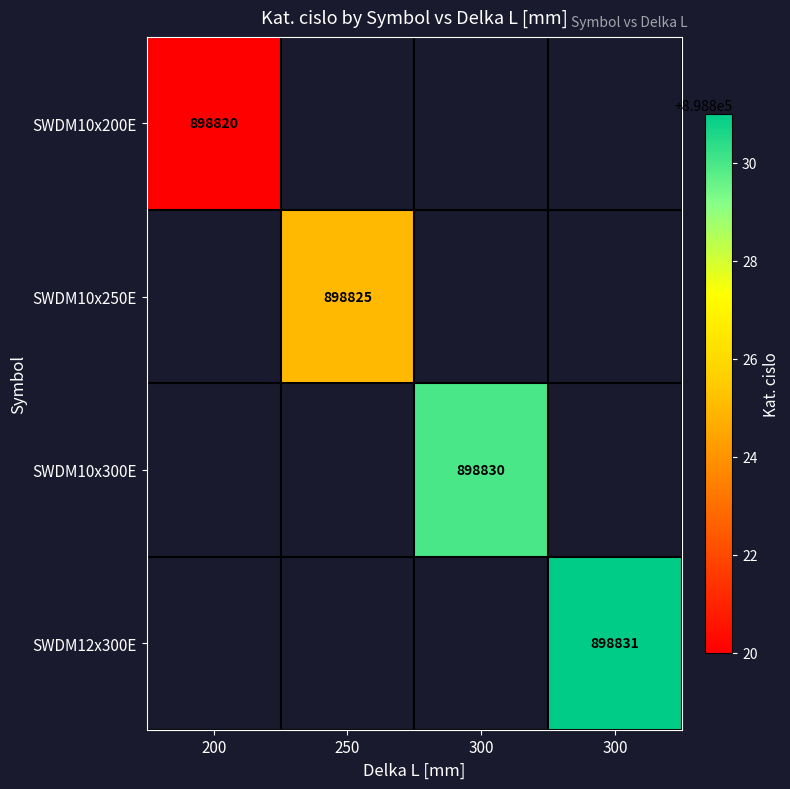

The SWDM12x300E series shows 898831.0 at 300. True or false?

True